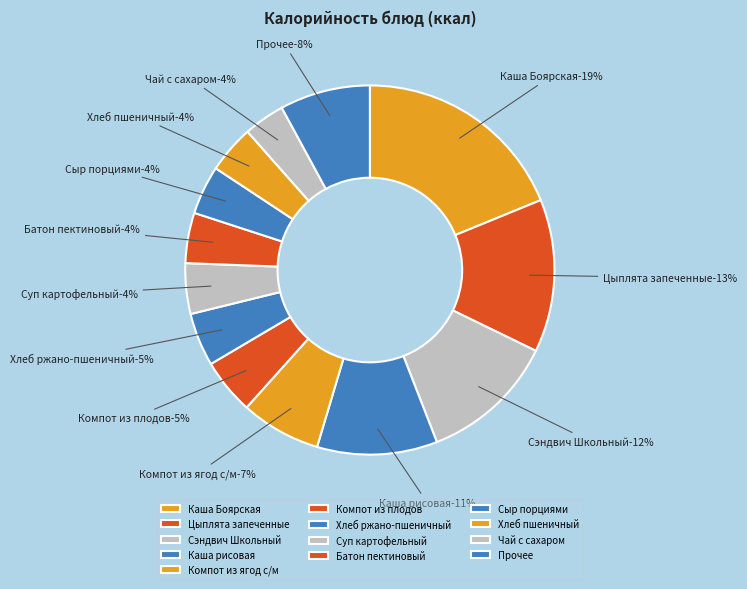

What percentage is the Чай с сахаром slice, to the nearest percent?

4%